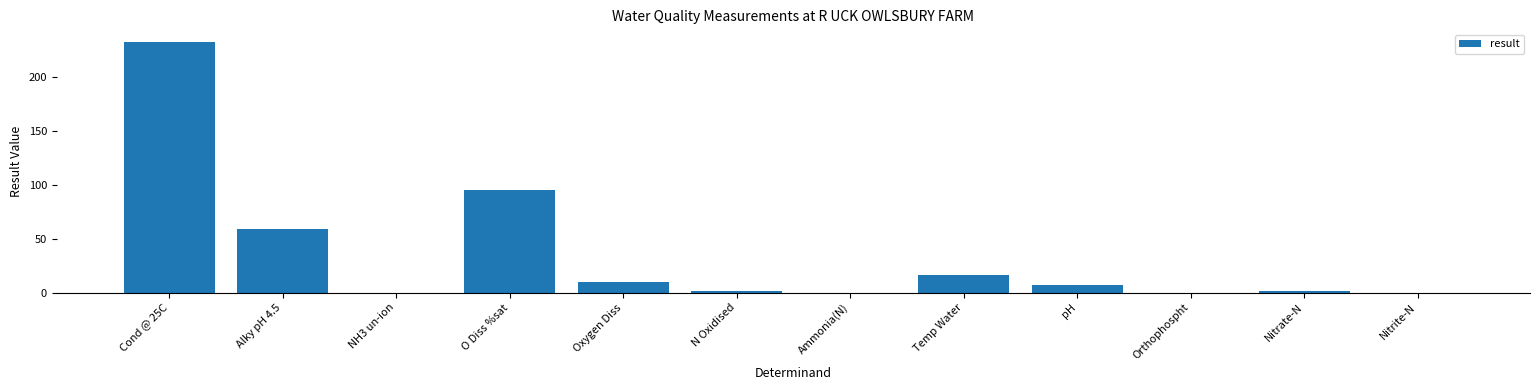

Is it true that the value at pH is 7.3?

True